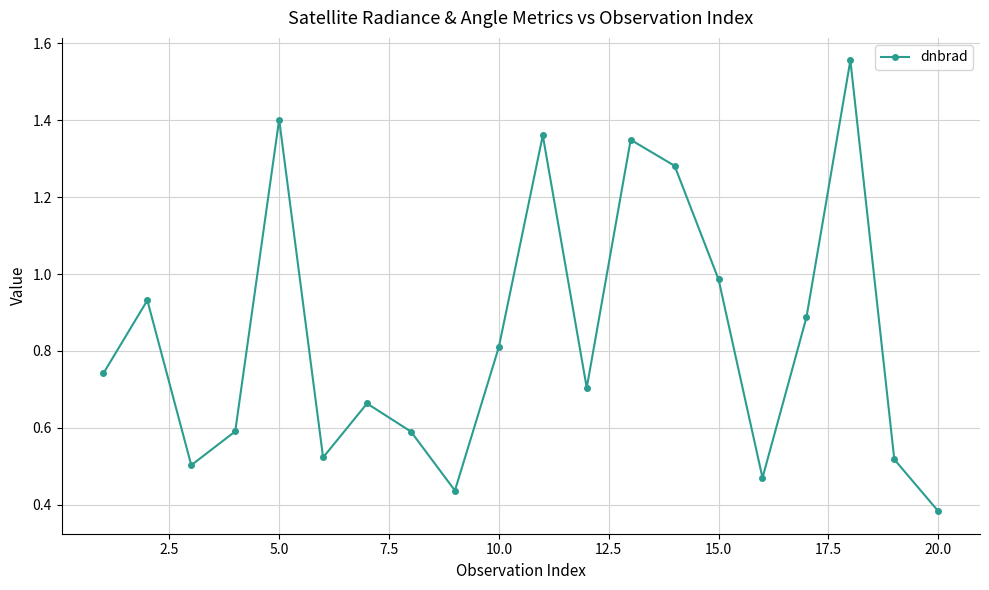

What is the average value?

0.8